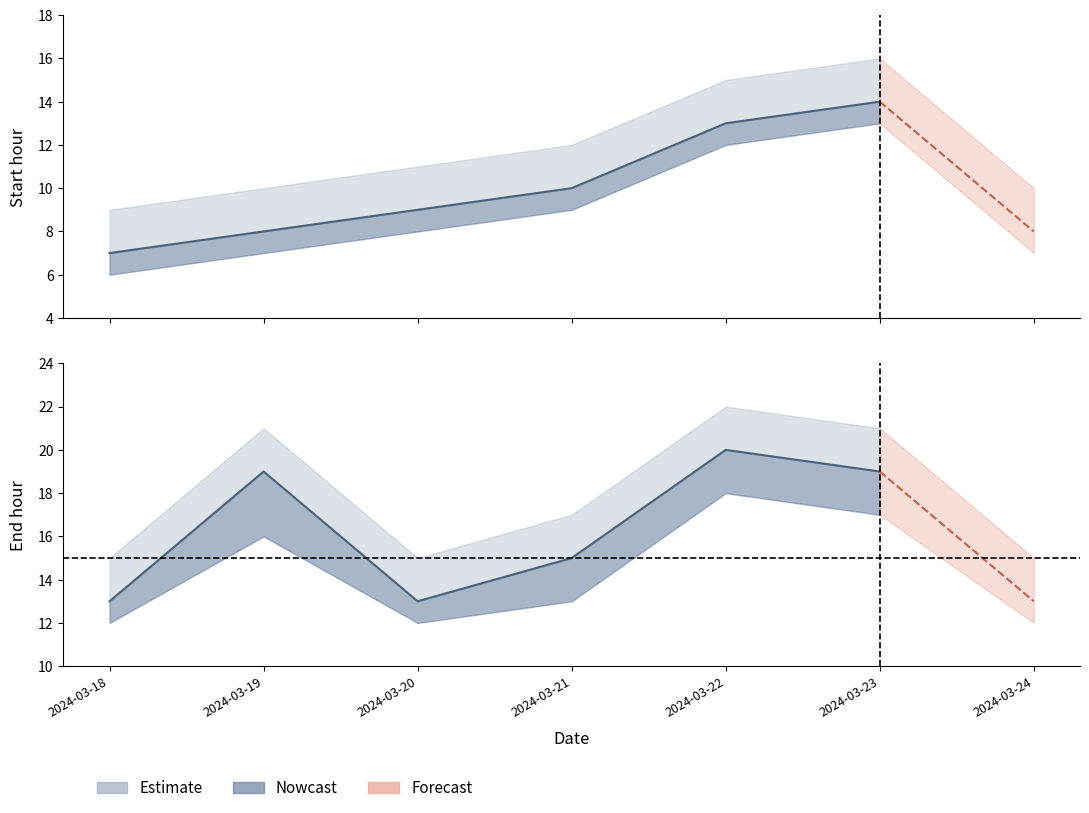

How many values in the Exam Start (Starttid) series exceed 9?

3